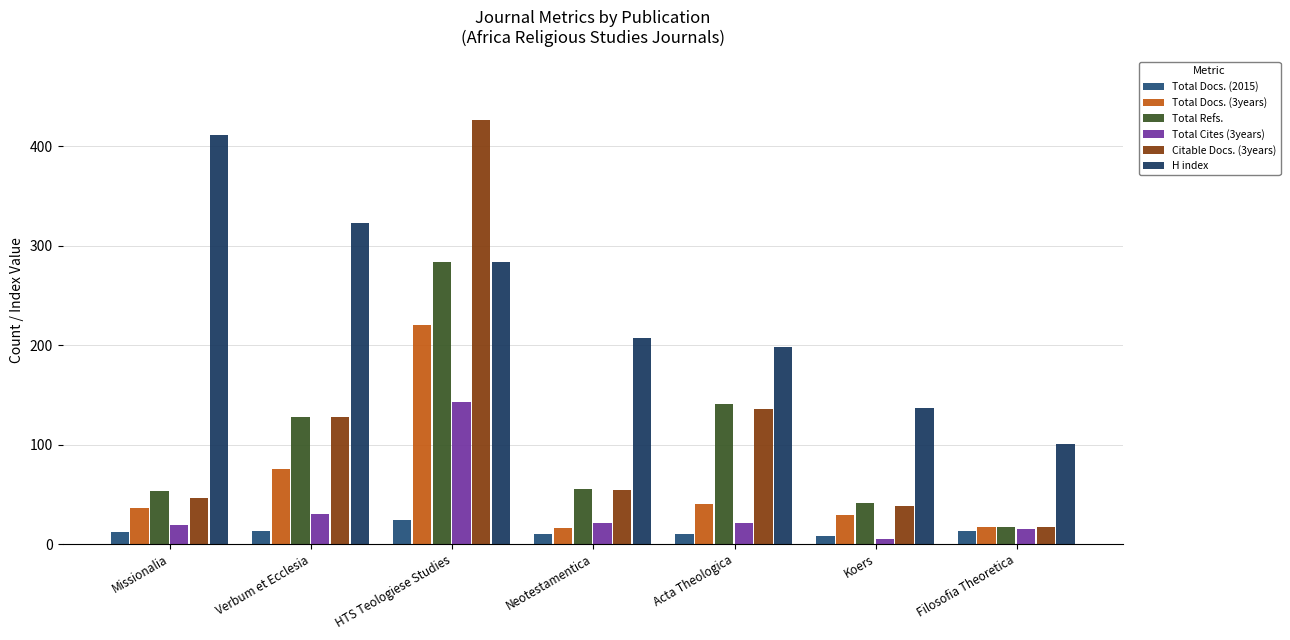

What position from the right is Neotestamentica?

4